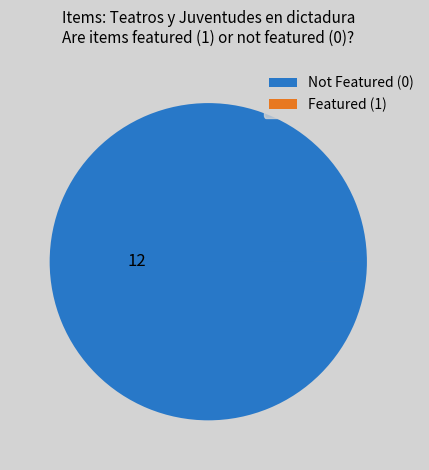

Is it true that Not Featured (0) is 100% of the pie?

True